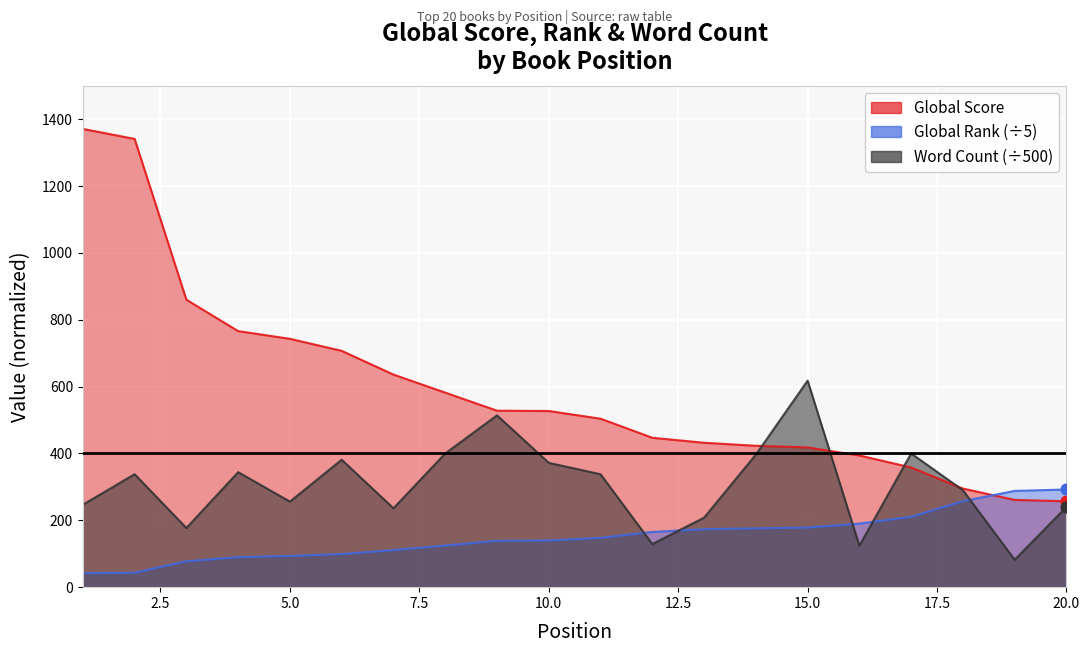

What is the total value across all series at 18?

842.4